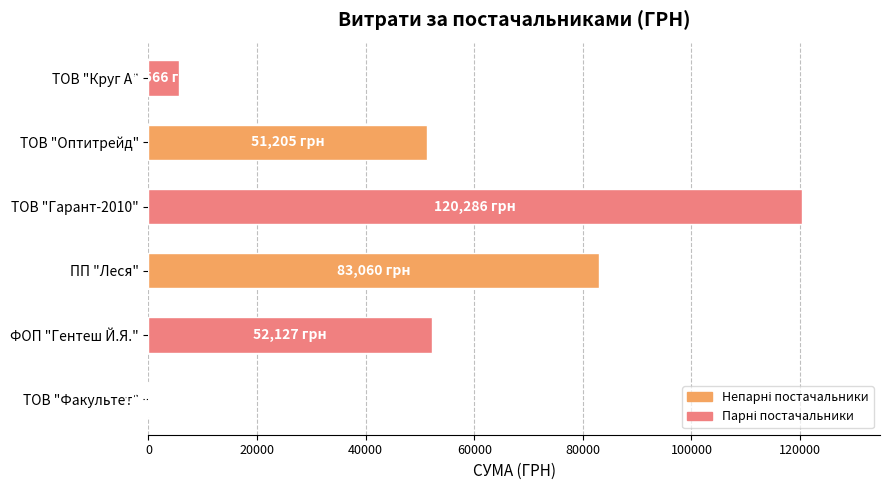

What is the change in value from ТОВ "Гарант-2010" to ТОВ "Круг А"?

-114719.6